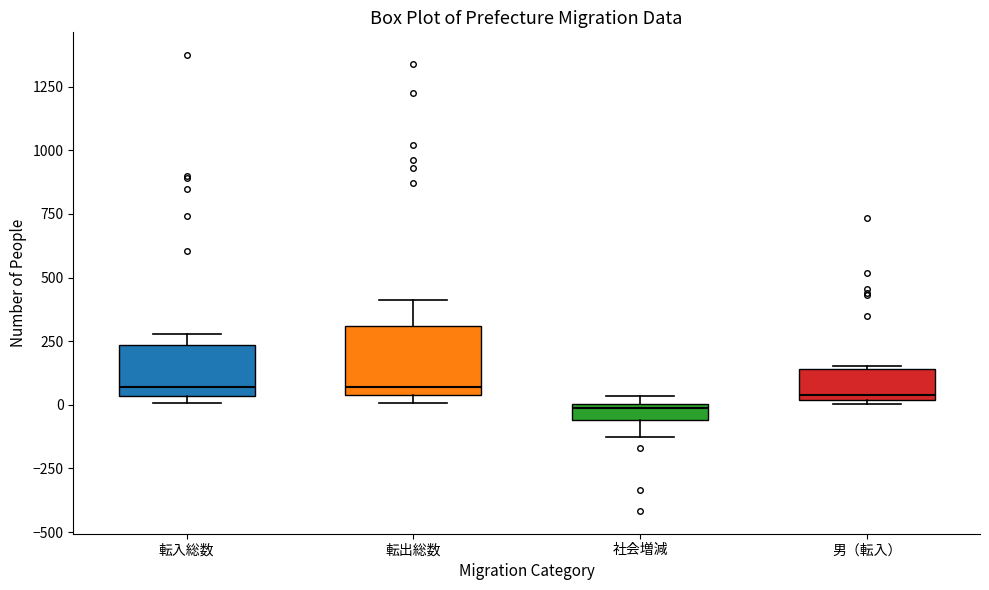

Which box has the lowest median line?

社会増減